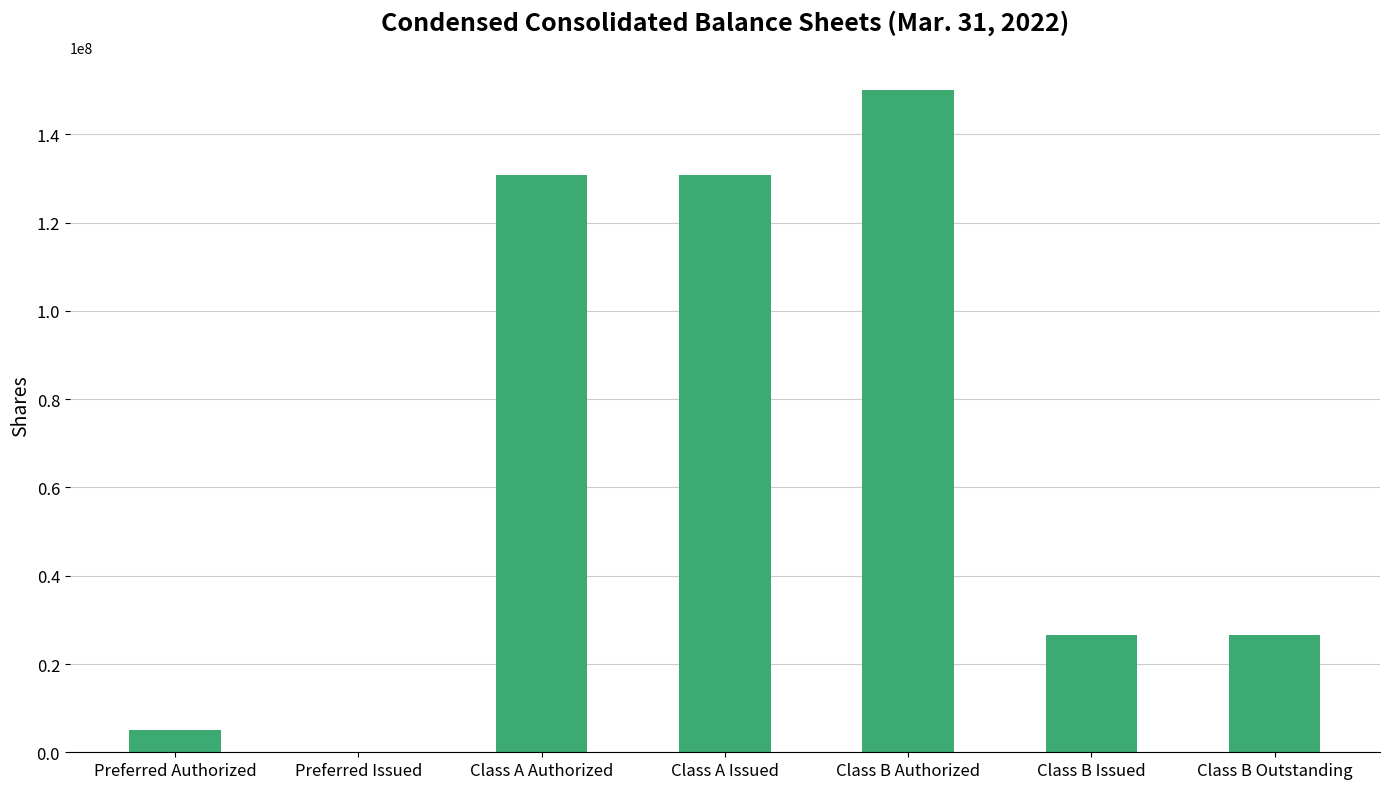

What is the maximum value shown in the chart?

150000000